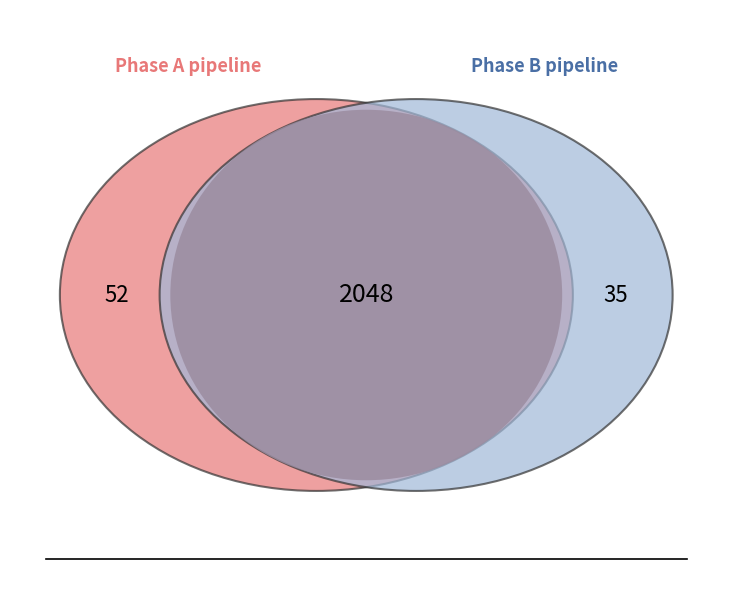

Is there a majority slice in this chart?

Yes